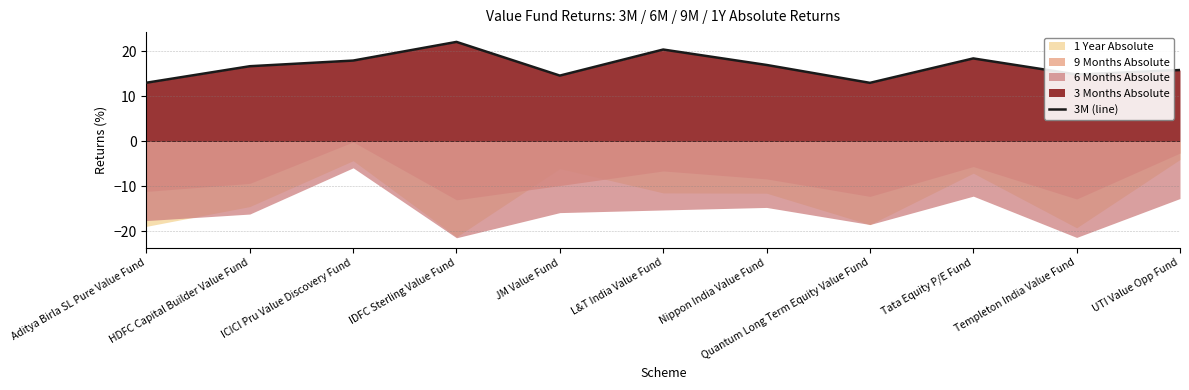

What is the greatest value displayed?

22.1